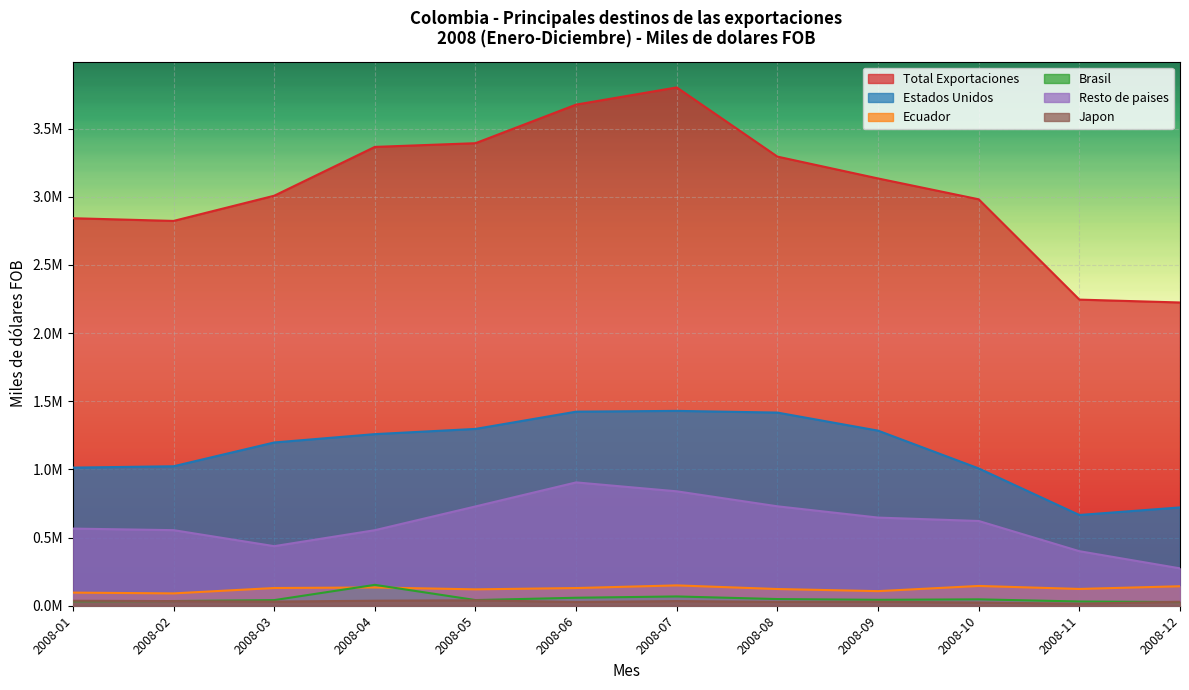

Which category has the highest value in the Ecuador series?

2008-07